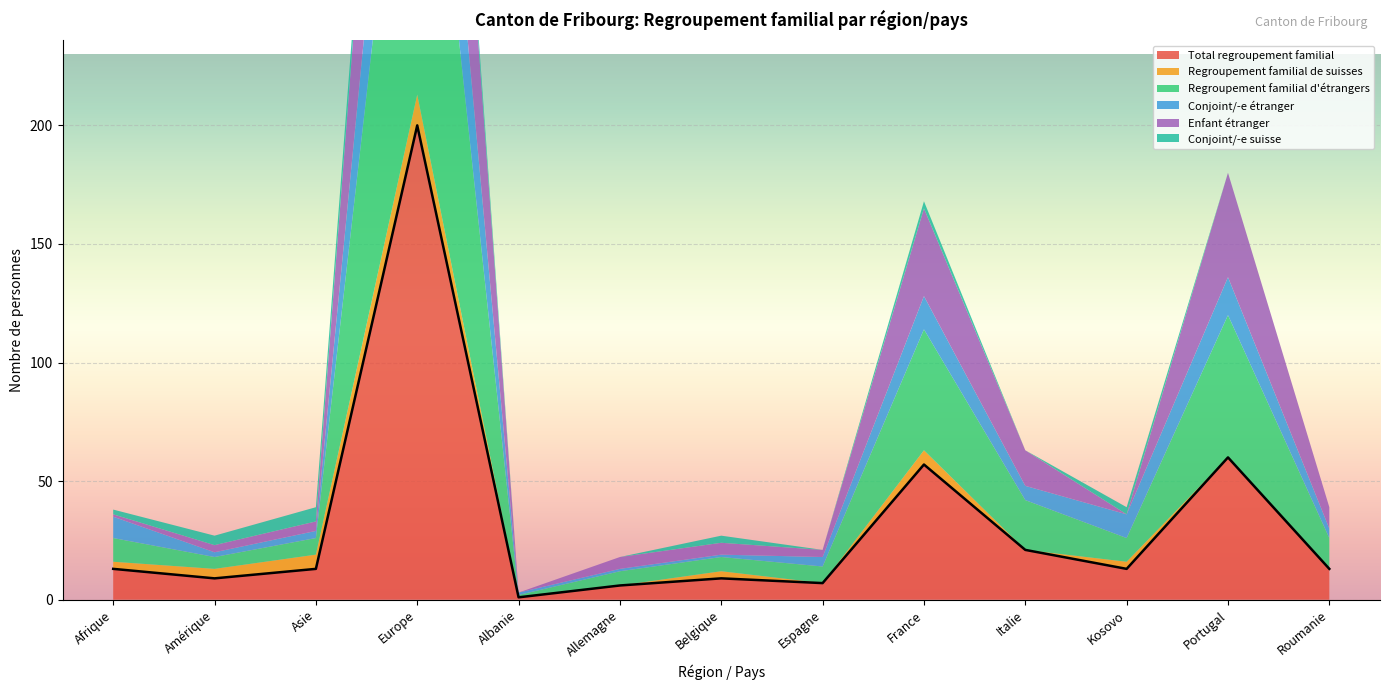

True or false: Conjoint/-e étranger has more than 0 points higher than both neighbors.

True